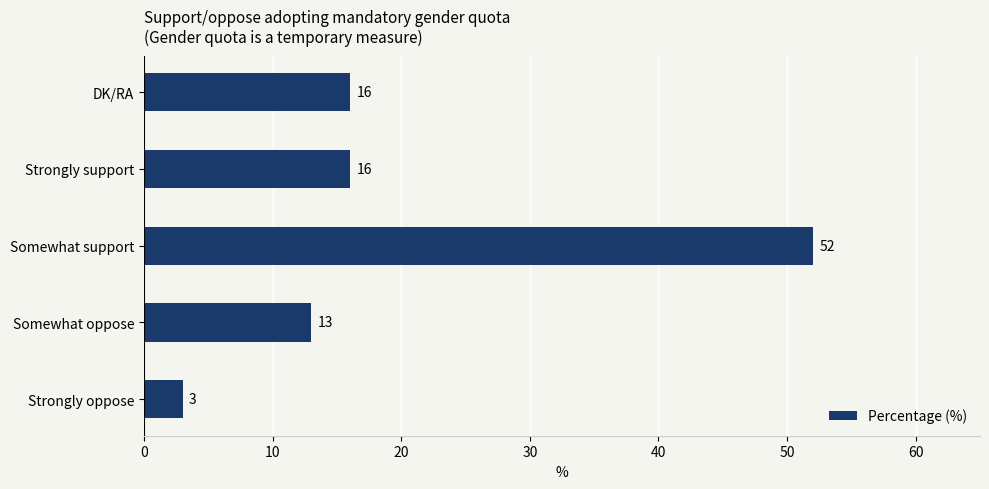

What is the sum of all values?

100